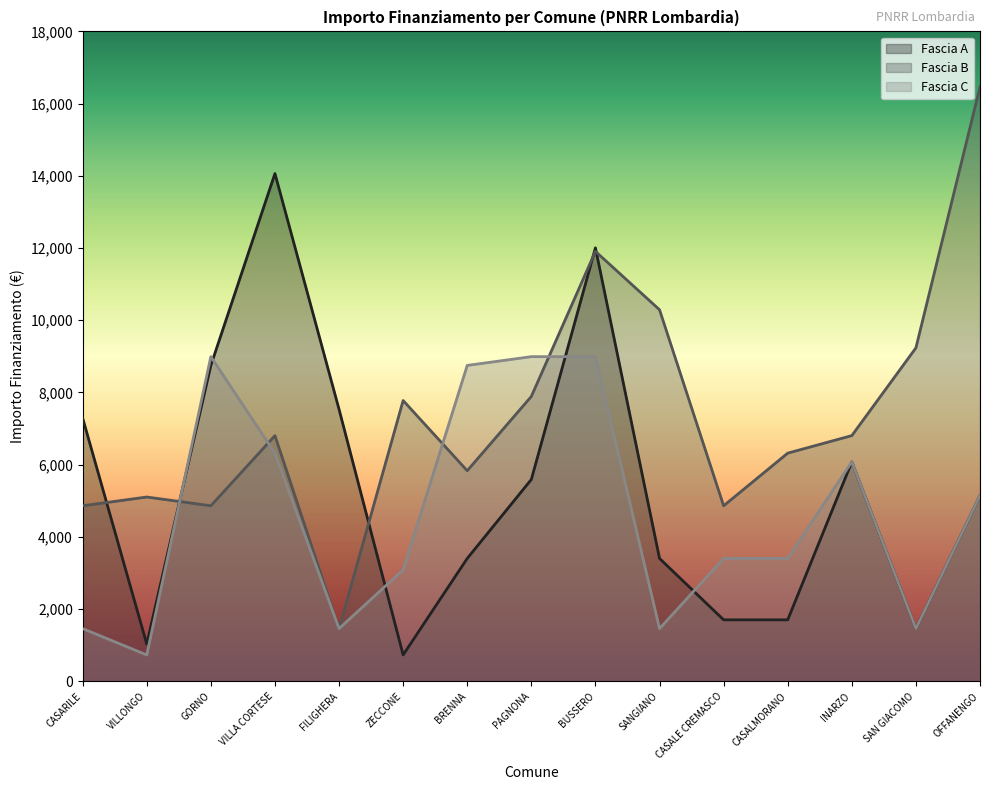

True or false: Fascia C has more than 0 points higher than both neighbors.

True